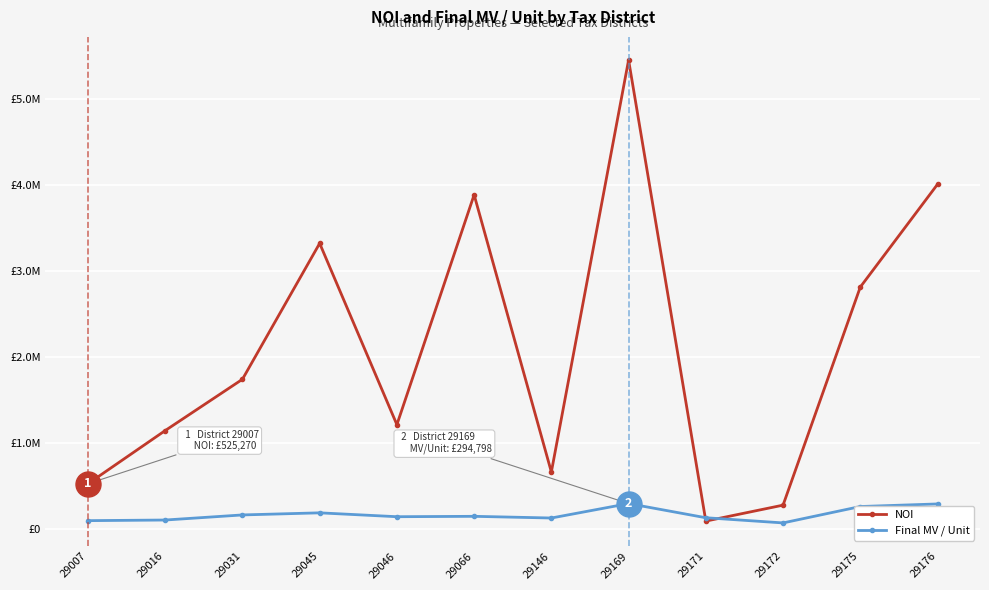

How many values in the NOI series are below 1740442?

6